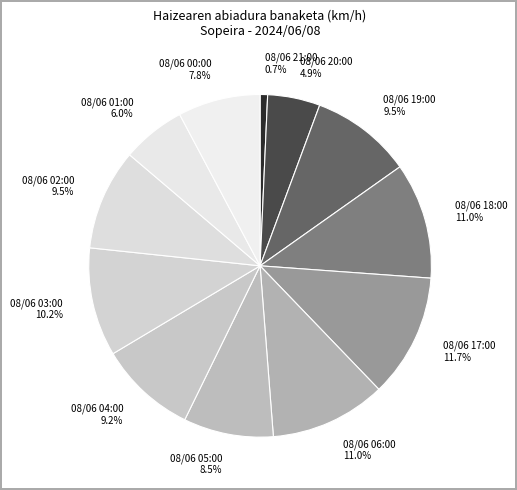

Which slice is the smallest?

08/06 21:00